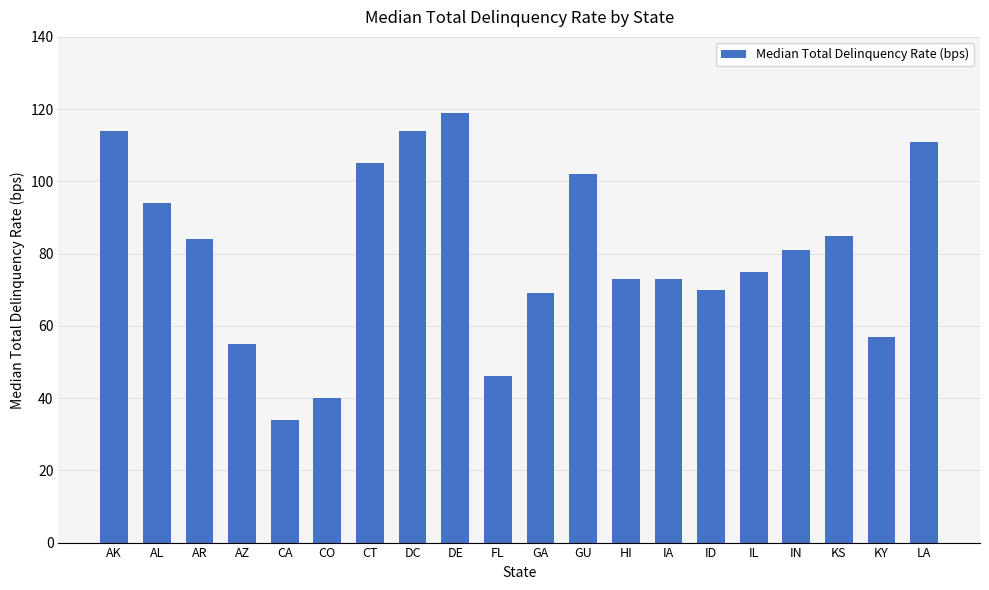

What position from the right is HI?

8